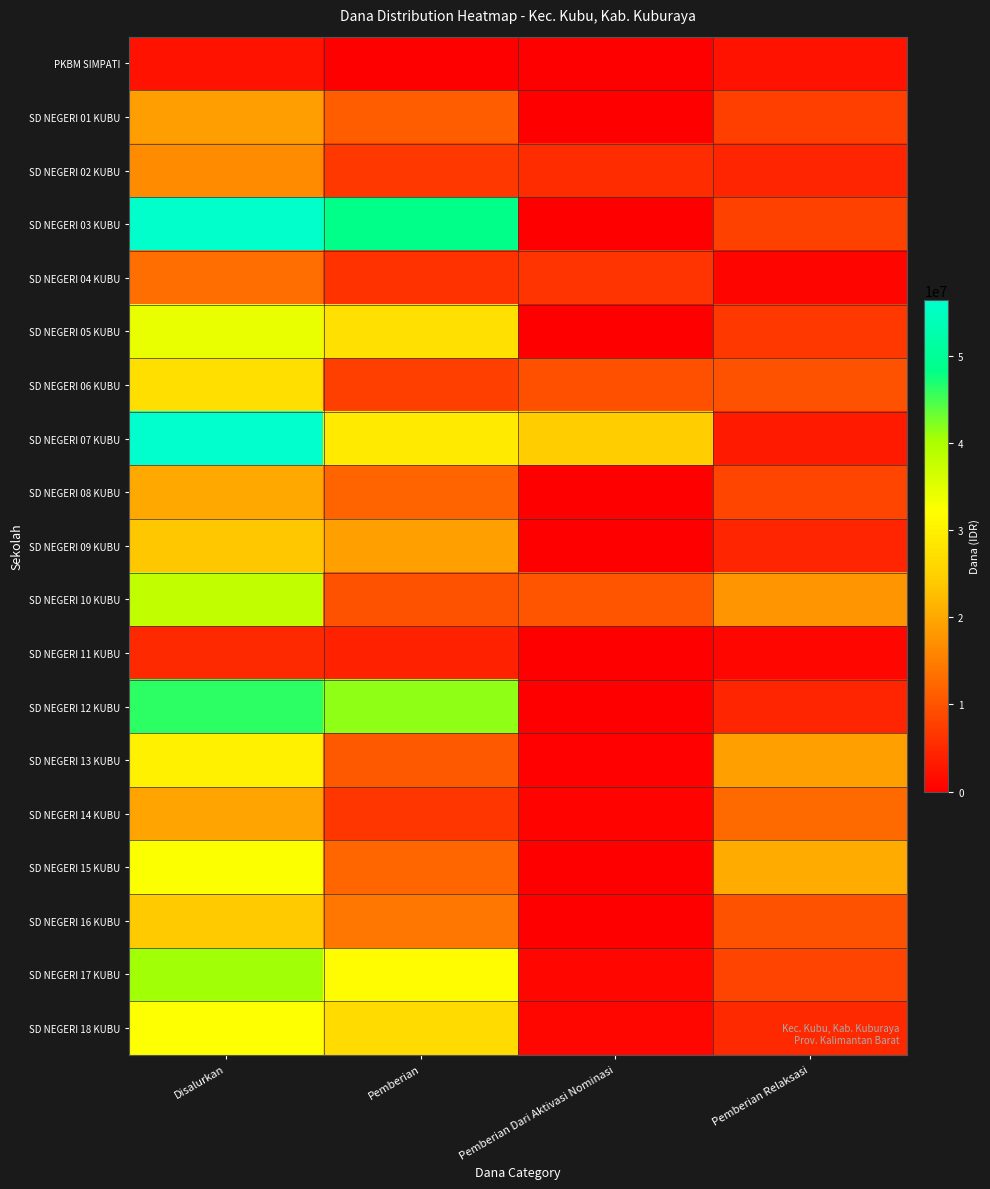

Rank the series at Pemberian Relaksasi from lowest to highest value.

SD NEGERI 04 KUBU, SD NEGERI 11 KUBU, PKBM SIMPATI, SD NEGERI 07 KUBU, SD NEGERI 02 KUBU, SD NEGERI 09 KUBU, SD NEGERI 12 KUBU, SD NEGERI 18 KUBU, SD NEGERI 05 KUBU, SD NEGERI 01 KUBU, SD NEGERI 03 KUBU, SD NEGERI 17 KUBU, SD NEGERI 08 KUBU, SD NEGERI 06 KUBU, SD NEGERI 16 KUBU, SD NEGERI 14 KUBU, SD NEGERI 10 KUBU, SD NEGERI 13 KUBU, SD NEGERI 15 KUBU